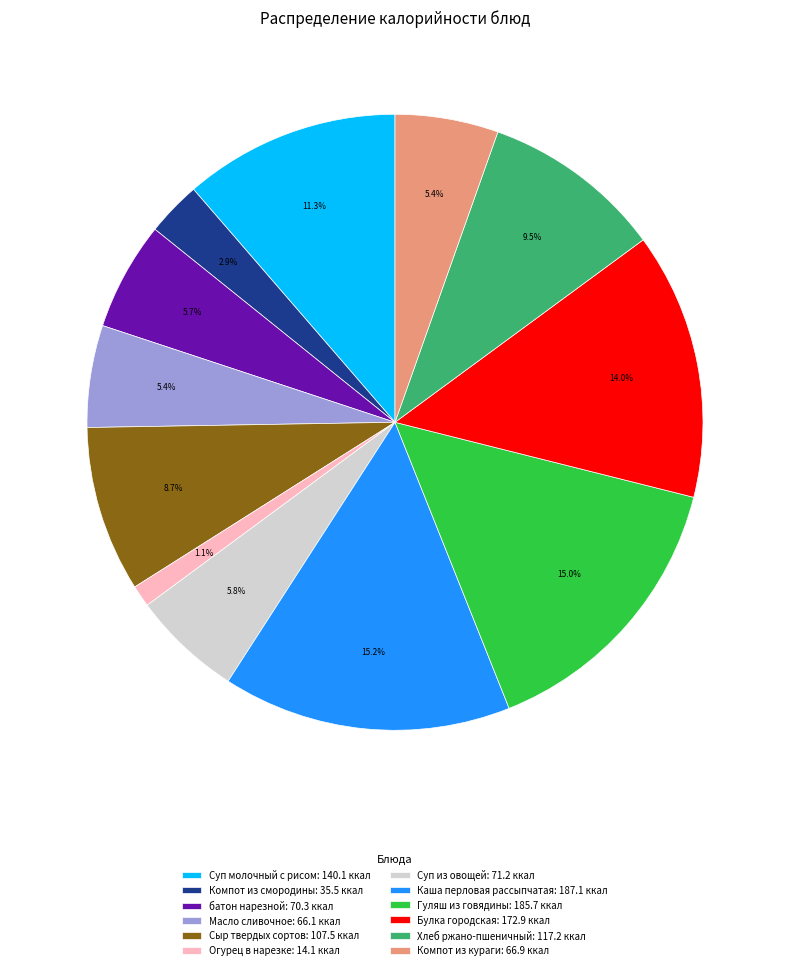

What is the total percentage of Гуляш из говядины and Масло сливочное?

20.4%